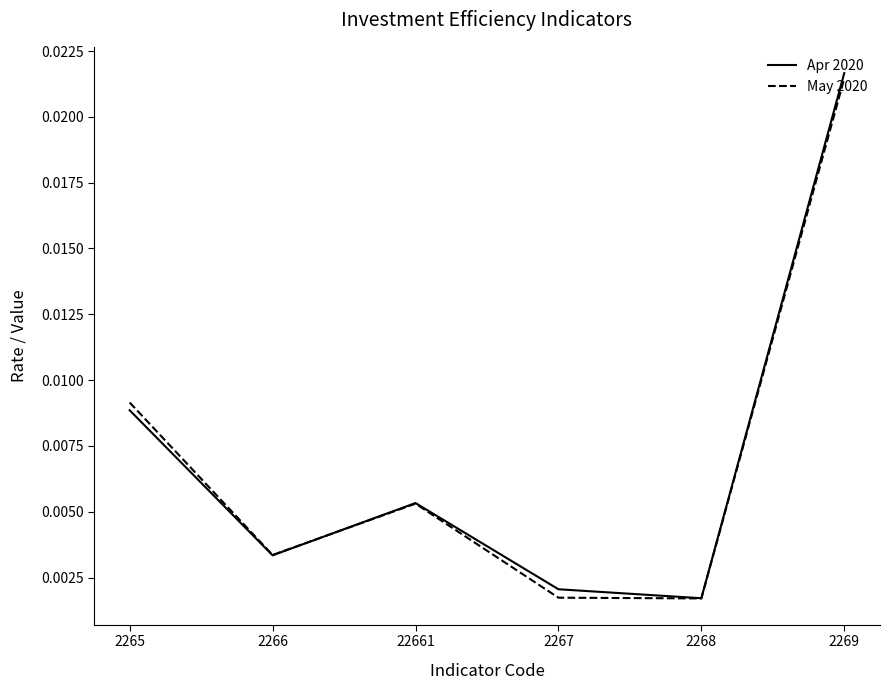

Which series changed the most between 2267 and 2269?

May 2020